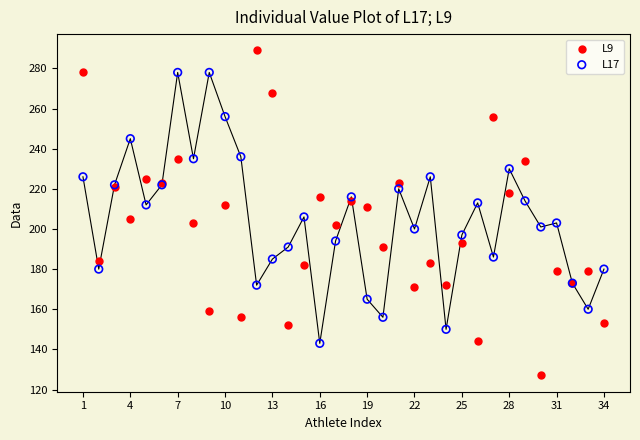

Which series reaches the maximum Y coordinate?

L9